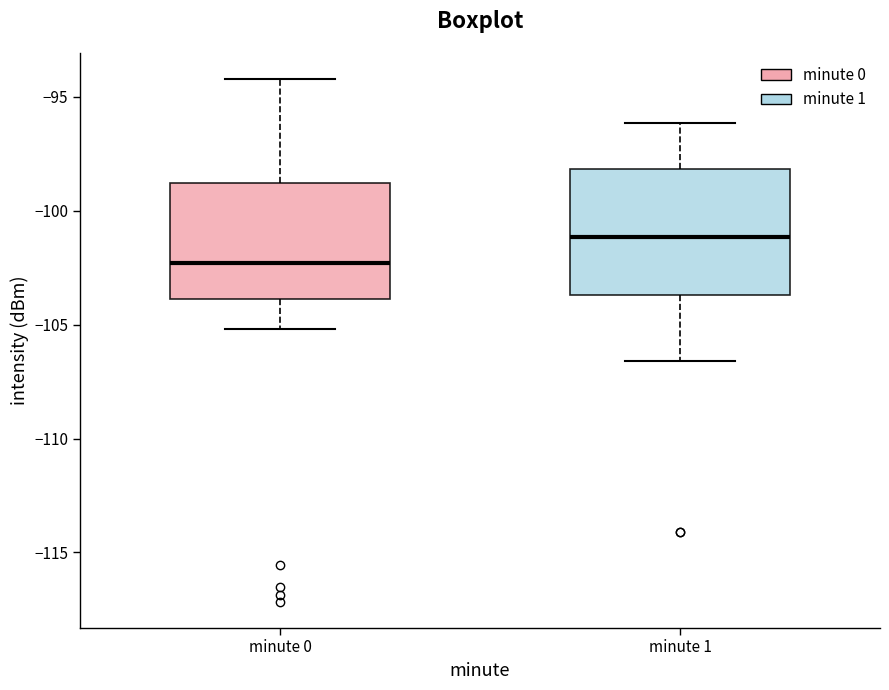

Reading left to right, read every box against the y-axis: the position of its median line, the range the box covers, and the ends of its whiskers. The values are not printed on the chart, so give them approximately, as read against the axis.

minute 0: median -102.5, box -104.0 to -99.0, whiskers -105.0 to -94.0
minute 1: median -101.0, box -103.5 to -98.0, whiskers -106.5 to -96.0